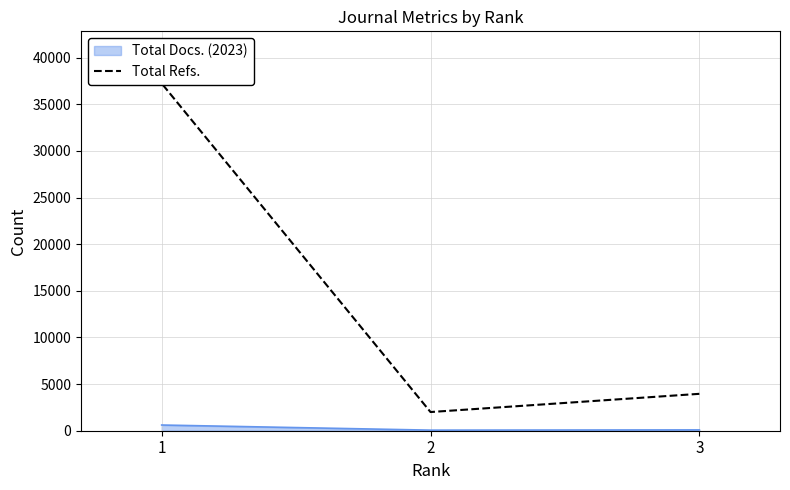

What is the change in value from 3 to 2?

-1952